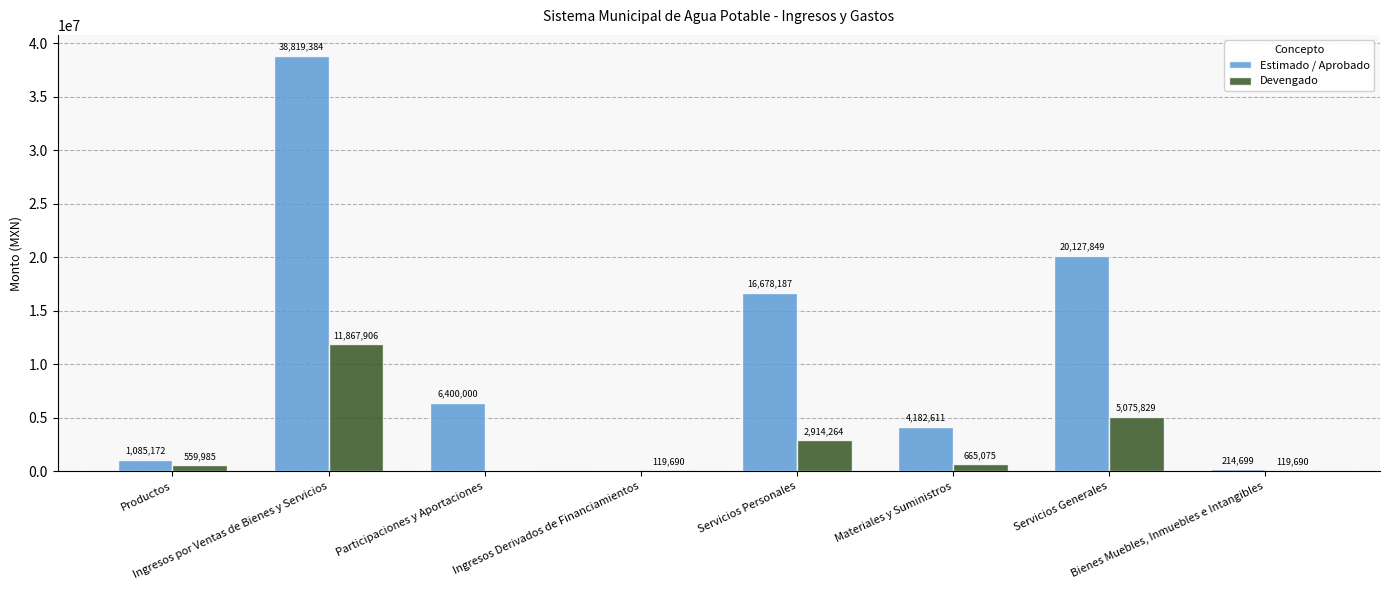

Which category has the highest value in the Devengado series?

Ingresos por Ventas de Bienes y Servicios